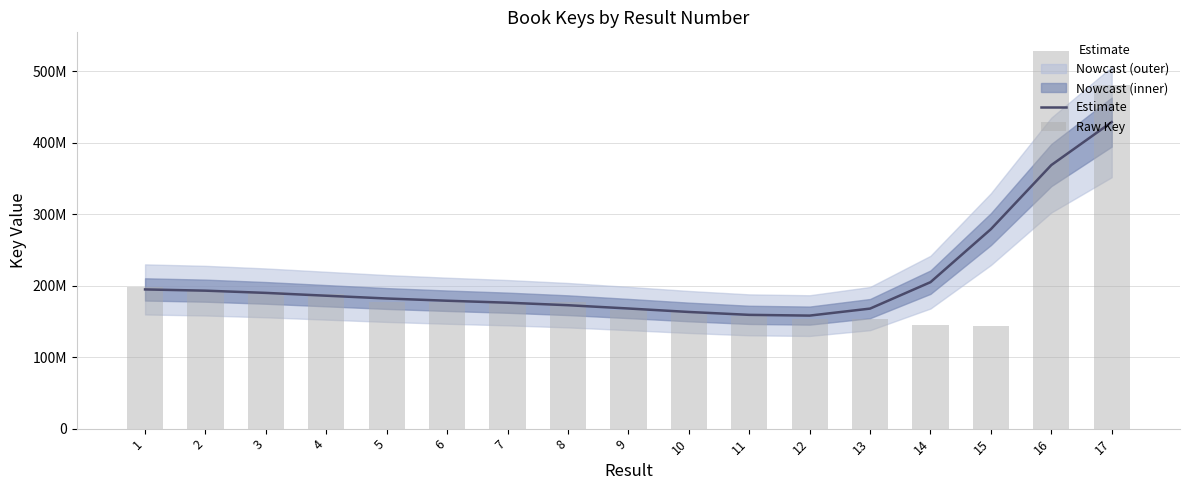

Reading left to right, what are all the values shown in this chart?

Estimate: 194704134.4	192971684.8	189858998.3	185914556.4	182013798.0	178889877.1	176142223.7	172630240.0	168033059.3	163177726.7	159138229.2	158095010.4	167891103.5	204854950.2	279009938.6	368637523.6	428804292.7
Raw Key: 197599663.0	193419187.0	191156386.0	188052187.0	177716498.0	177716008.0	177716373.0	177716459.0	165267150.0	163107524.0	157659586.0	153790615.0	153790576.0	144856039.0	142950264.0	527909206.0	480343626.0